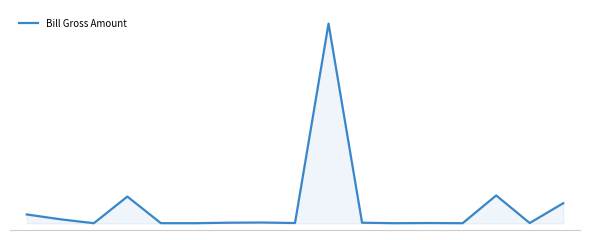

Where is the data nearest to the value 73?

14